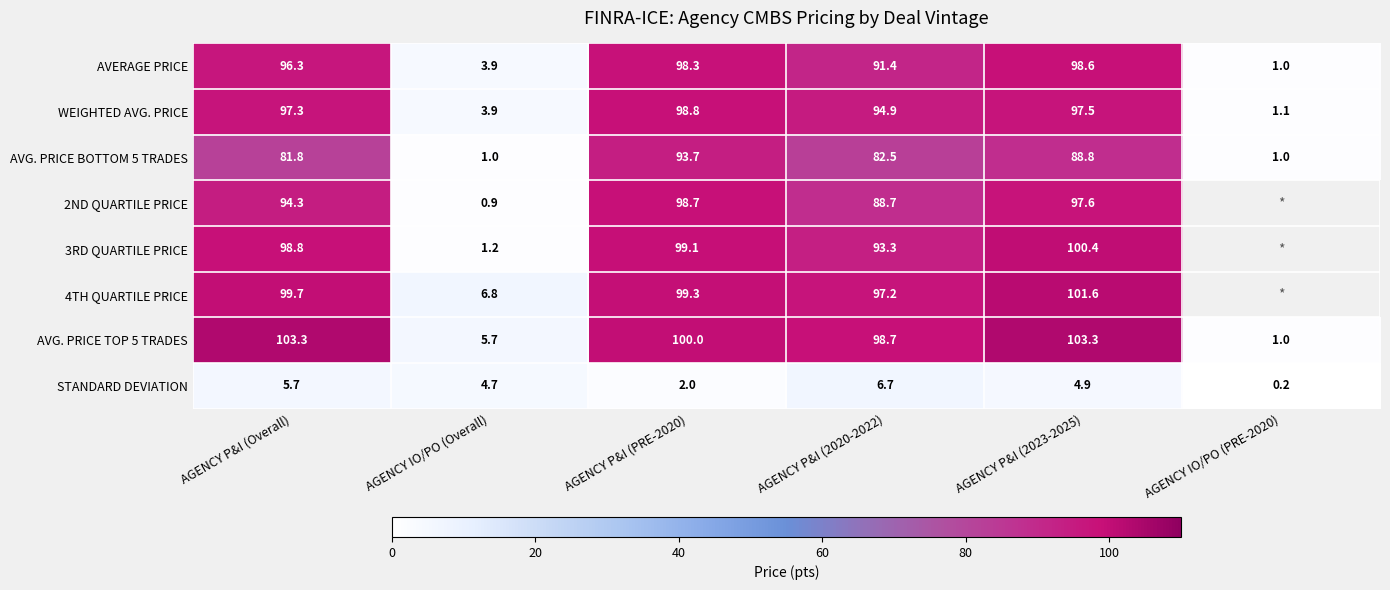

What is the sum of the AVG. PRICE TOP 5 TRADES values at AGENCY P&I (Overall) and AGENCY P&I (2020-2022)?

202.0